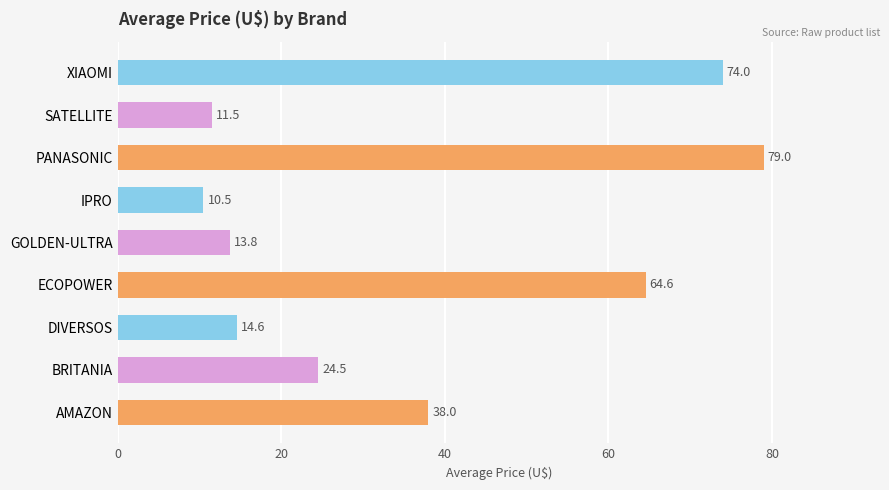

What is the difference between the second highest and minimum values?

63.5